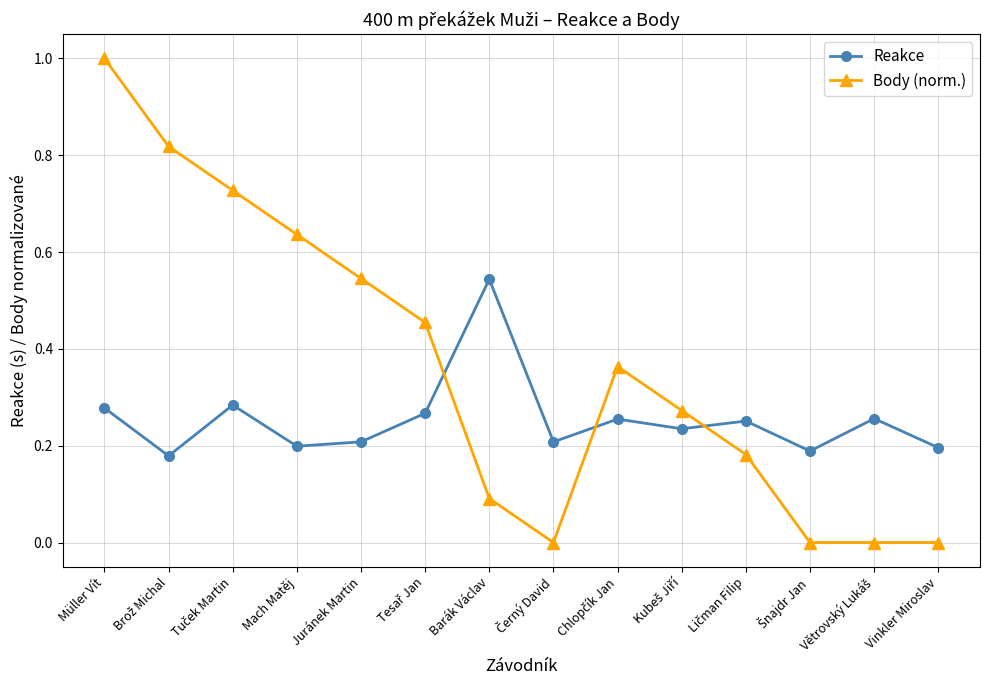

What are all the series names shown in the legend?

Reakce, Body (norm.)